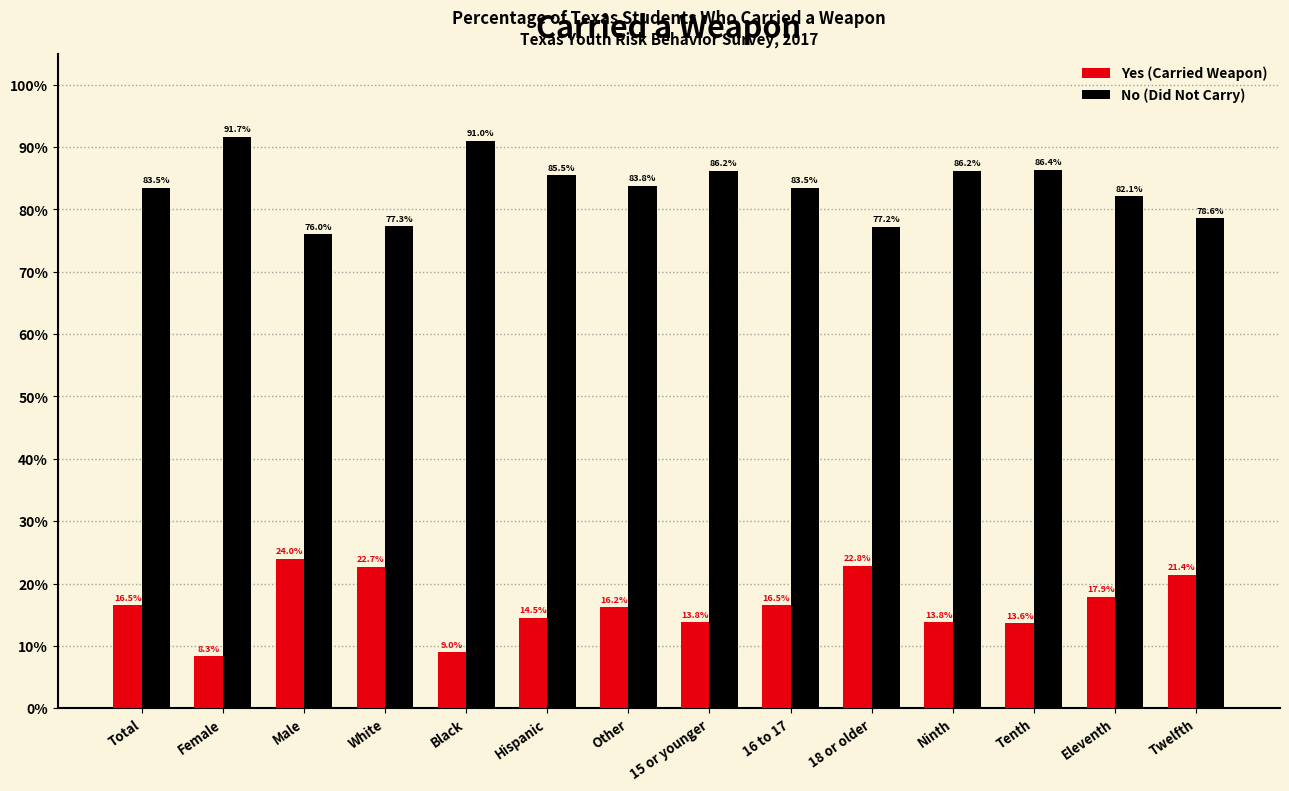

Reading left to right, list all the values displayed in this chart.

Yes (Carried Weapon): 16.5	8.3	24.0	22.7	9.0	14.5	16.2	13.8	16.5	22.8	13.8	13.6	17.9	21.4
No (Did Not Carry): 83.5	91.7	76.0	77.3	91.0	85.5	83.8	86.2	83.5	77.2	86.2	86.4	82.1	78.6